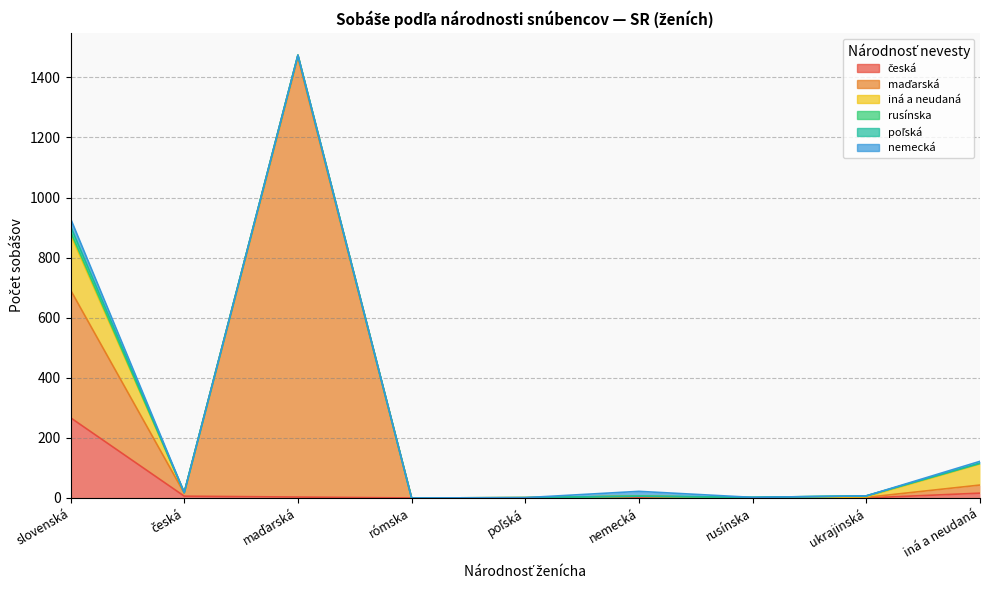

Rank the categories by česká value from lowest to highest.

rómska, poľská, rusínska, ukrajinská, maďarská, nemecká, česká, iná a neudaná, slovenská